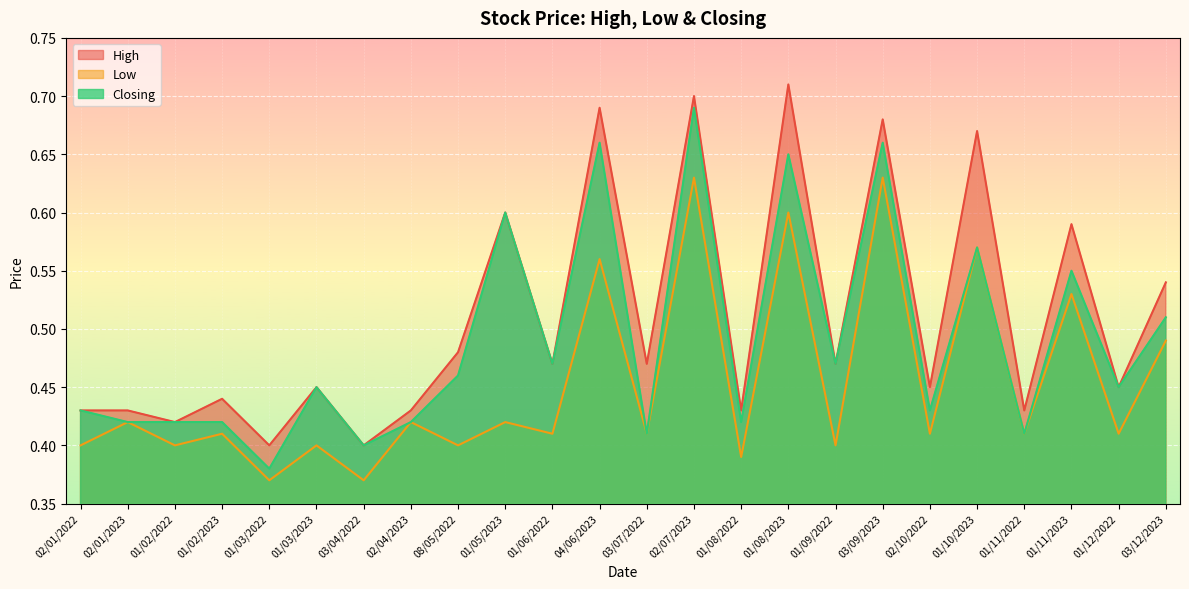

Reading left to right, list all the values displayed in this chart.

High: 02/01/2022=0.4	02/01/2023=0.4	01/02/2022=0.4	01/02/2023=0.4	01/03/2022=0.4	01/03/2023=0.5	03/04/2022=0.4	02/04/2023=0.4	08/05/2022=0.5	01/05/2023=0.6	01/06/2022=0.5	04/06/2023=0.7	03/07/2022=0.5	02/07/2023=0.7	01/08/2022=0.4	01/08/2023=0.7	01/09/2022=0.5	03/09/2023=0.7	02/10/2022=0.5	01/10/2023=0.7	01/11/2022=0.4	01/11/2023=0.6	01/12/2022=0.5	03/12/2023=0.5
Low: 02/01/2022=0.4	02/01/2023=0.4	01/02/2022=0.4	01/02/2023=0.4	01/03/2022=0.4	01/03/2023=0.4	03/04/2022=0.4	02/04/2023=0.4	08/05/2022=0.4	01/05/2023=0.4	01/06/2022=0.4	04/06/2023=0.6	03/07/2022=0.4	02/07/2023=0.6	01/08/2022=0.4	01/08/2023=0.6	01/09/2022=0.4	03/09/2023=0.6	02/10/2022=0.4	01/10/2023=0.6	01/11/2022=0.4	01/11/2023=0.5	01/12/2022=0.4	03/12/2023=0.5
Closing: 02/01/2022=0.4	02/01/2023=0.4	01/02/2022=0.4	01/02/2023=0.4	01/03/2022=0.4	01/03/2023=0.5	03/04/2022=0.4	02/04/2023=0.4	08/05/2022=0.5	01/05/2023=0.6	01/06/2022=0.5	04/06/2023=0.7	03/07/2022=0.4	02/07/2023=0.7	01/08/2022=0.4	01/08/2023=0.7	01/09/2022=0.5	03/09/2023=0.7	02/10/2022=0.4	01/10/2023=0.6	01/11/2022=0.4	01/11/2023=0.6	01/12/2022=0.5	03/12/2023=0.5